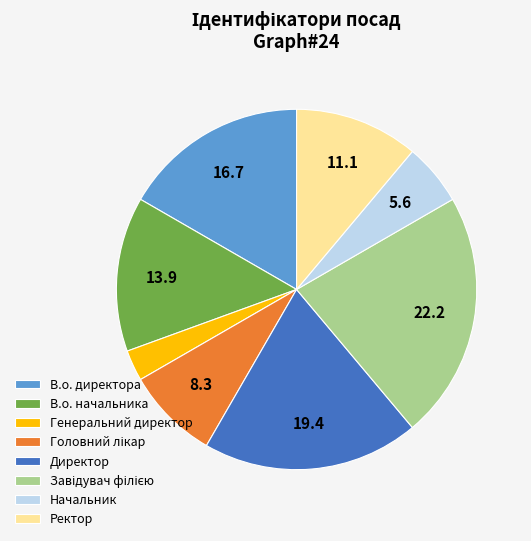

What is the ratio of the value at Ректор to the value at Директор?

0.6